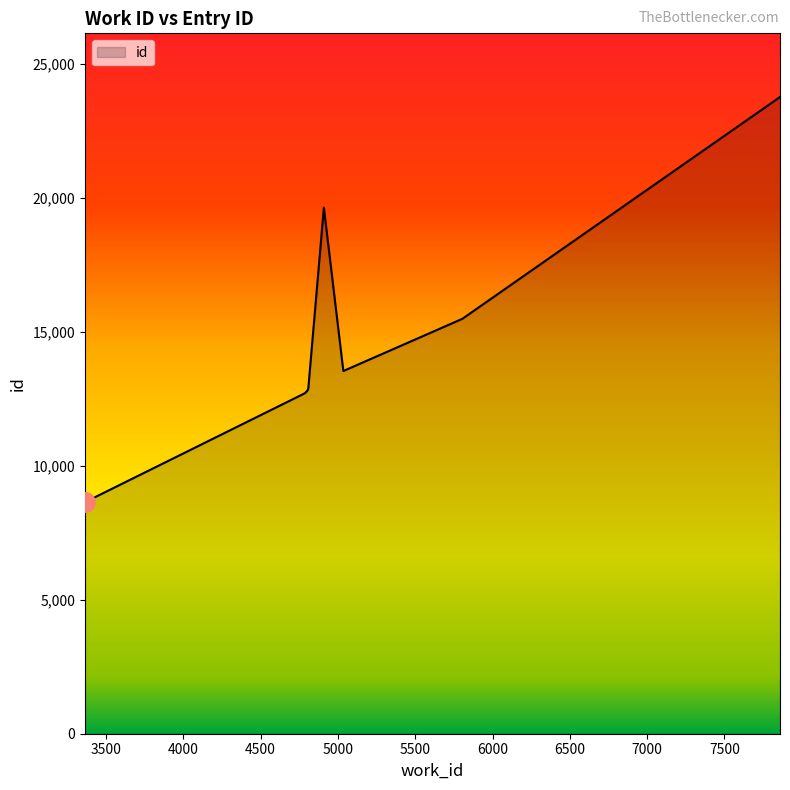

What is the difference between the maximum and minimum values?

15114